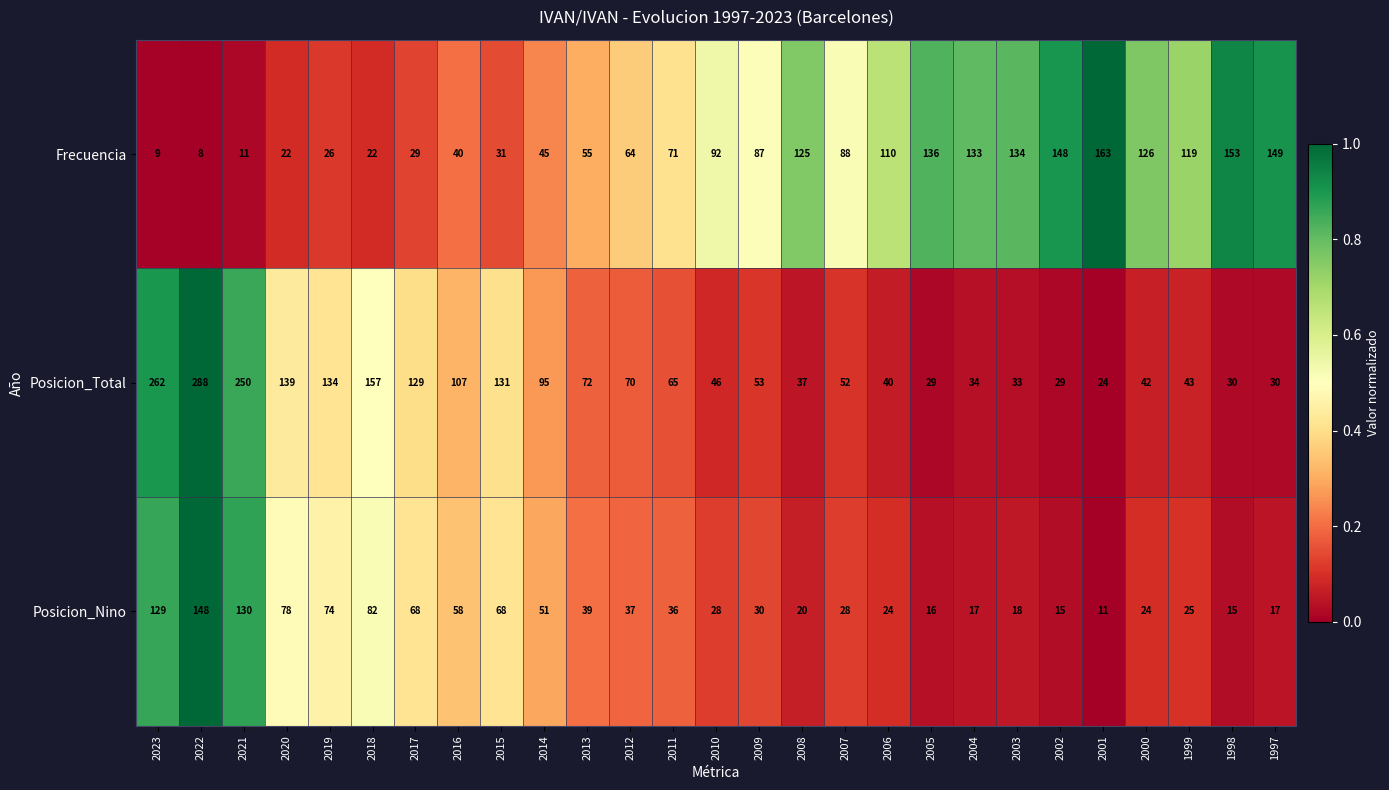

Which series changed the most between 2018 and 2016?

Posicion_Total